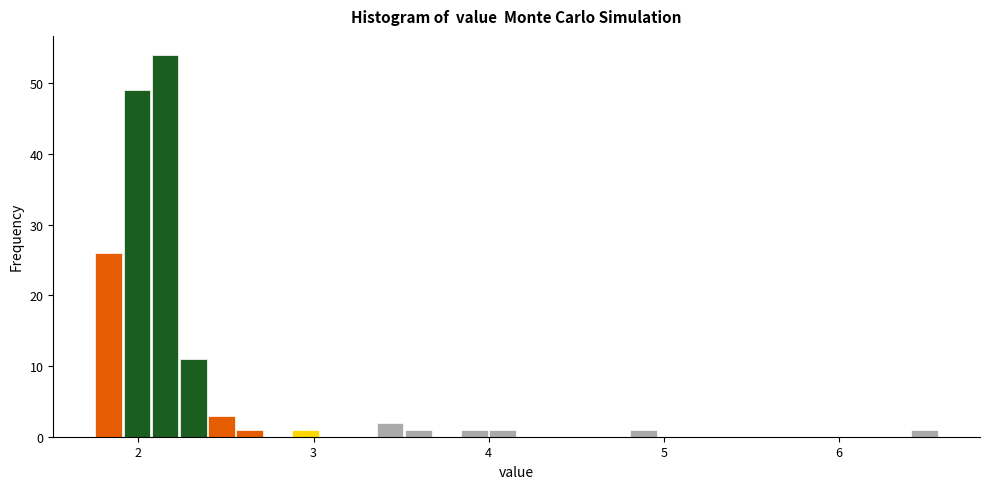

Around what value on the x-axis is the tallest bar? Give the approximate position of its centre, as read against the axis.

2.2